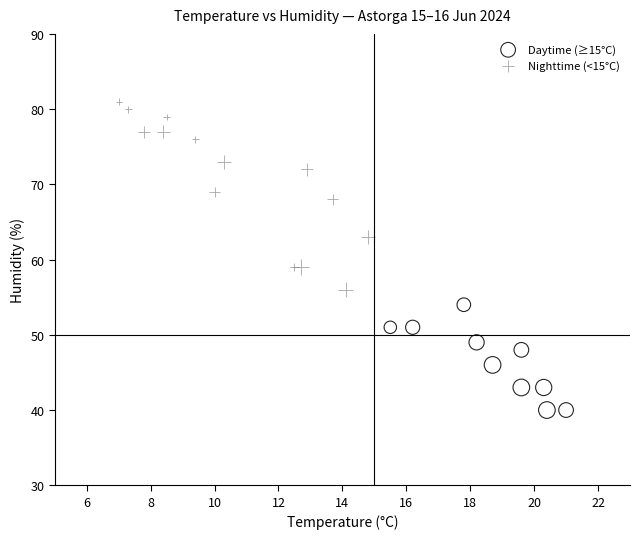

Which series has the widest spread of Y values?

Nighttime (<15°C)